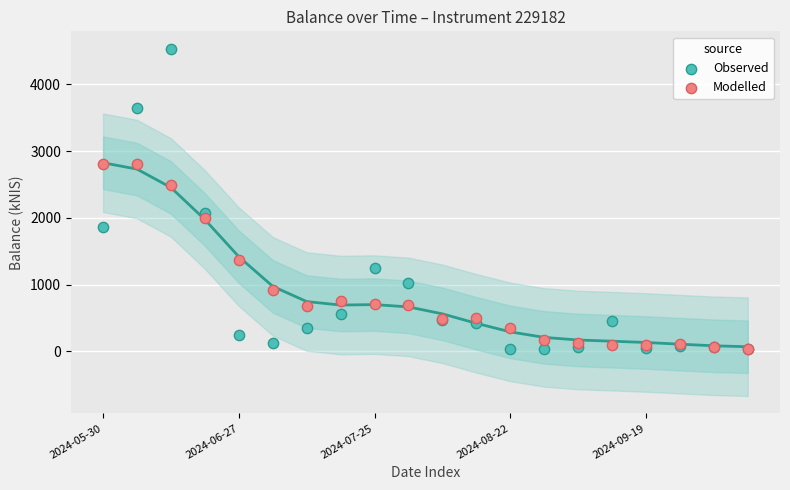

Which series has the widest spread of Y values?

Observed